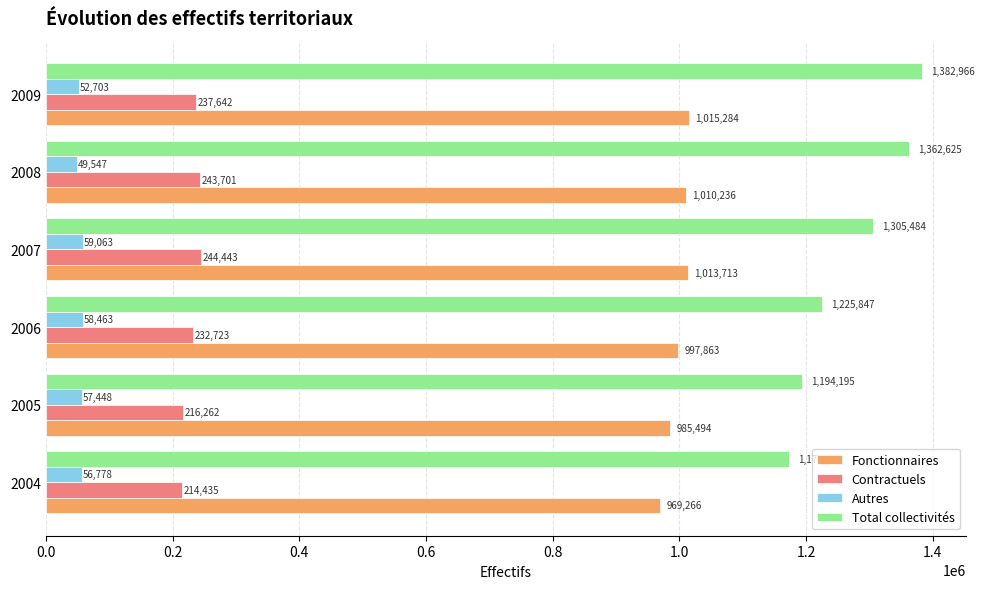

Which series has the widest spread of values?

Total collectivités